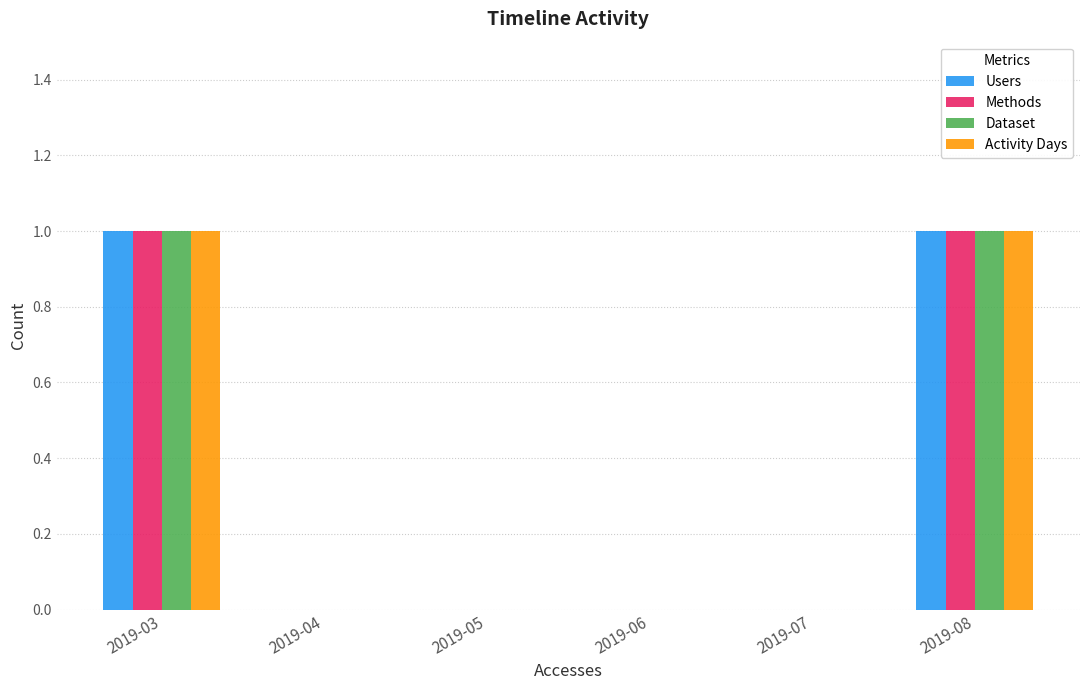

Are the bars grouped side by side (vs. stacked)?

Yes